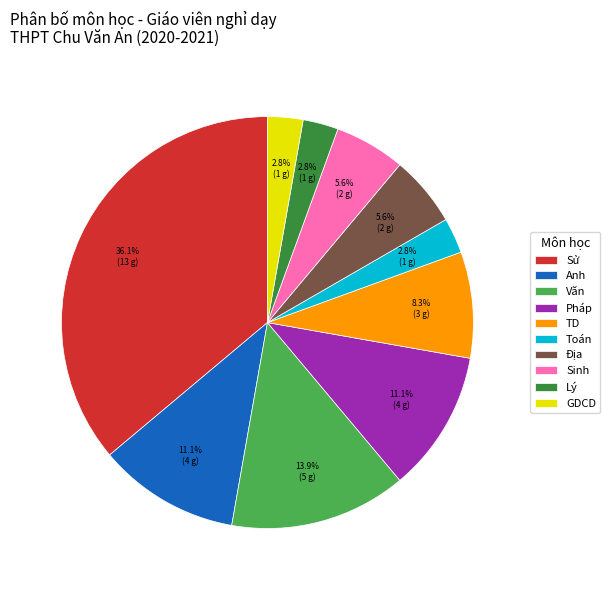

Which category has the biggest portion of the pie?

Sử